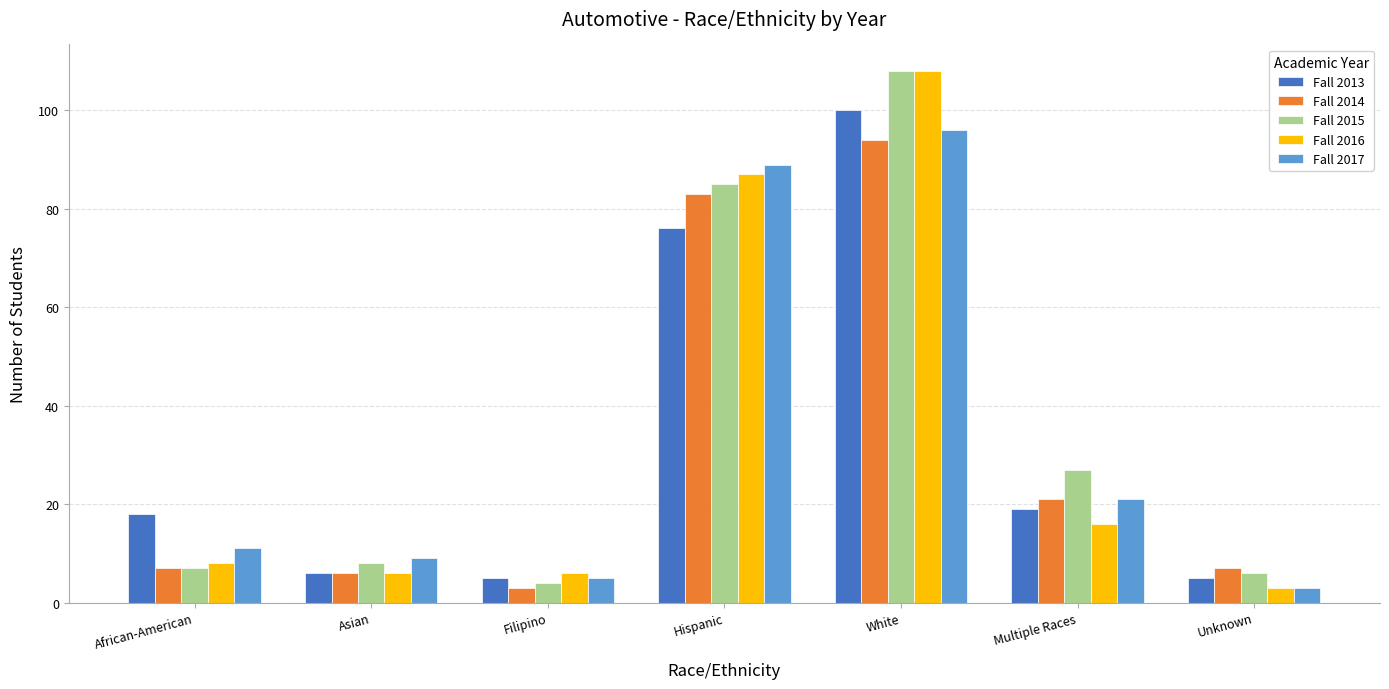

What is the greatest value displayed?

108